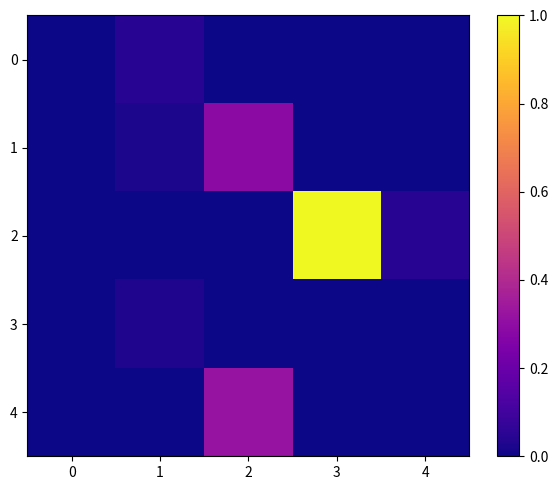

At how many categories does at least one series exceed 0?

4